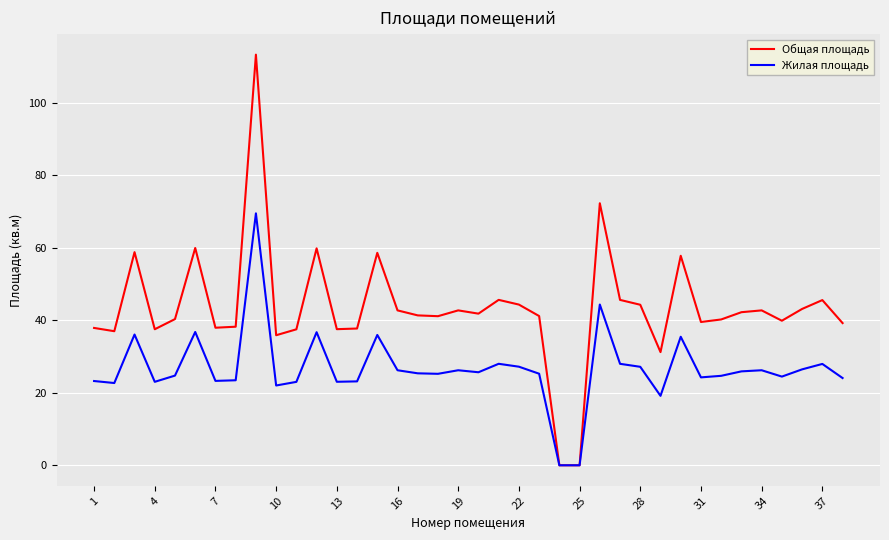

How many lines are shown in the chart?

2